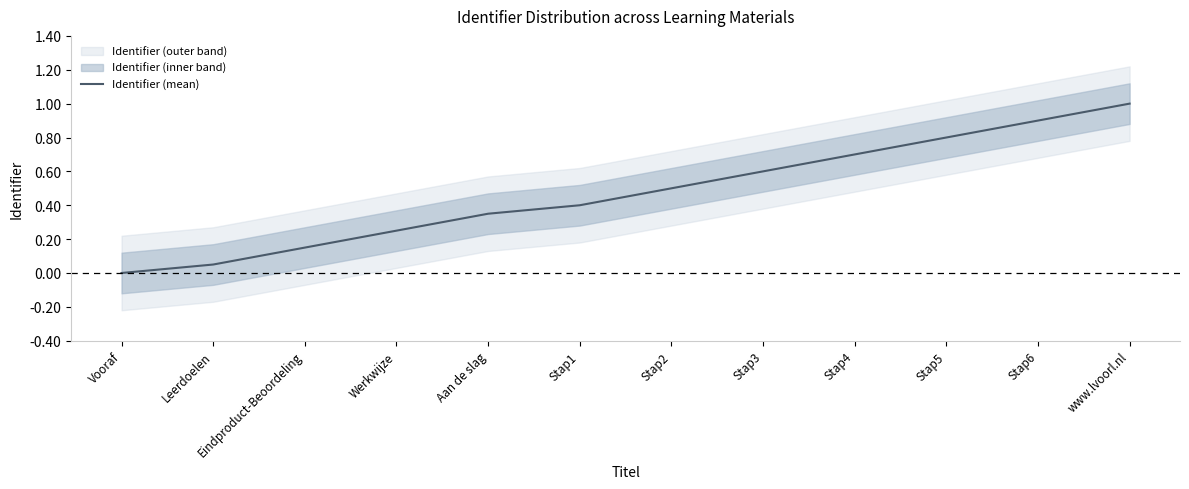

What is the difference between the values at Vooraf and Stap1?

0.4